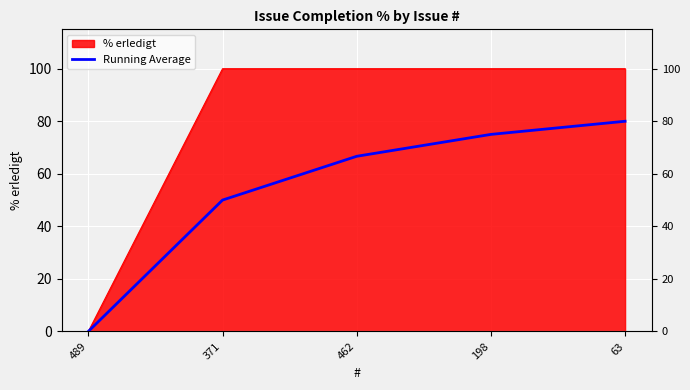

What is the label of the 3rd point from the right?

462